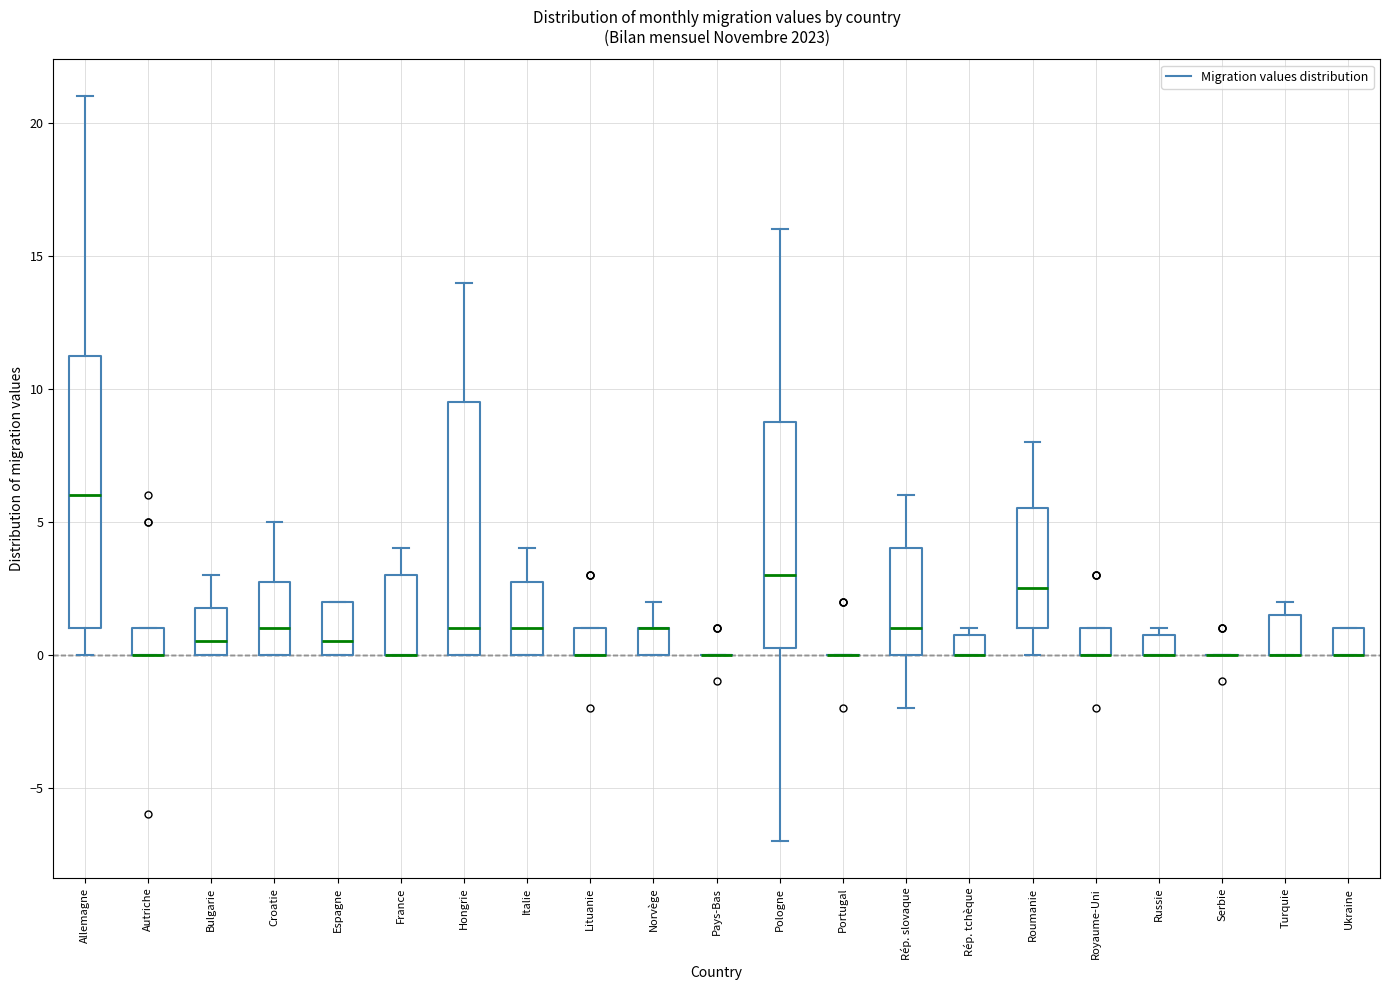

Reading left to right, read every box against the y-axis: the position of its median line, the range the box covers, and the ends of its whiskers. The values are not printed on the chart, so give them approximately, as read against the axis.

Allemagne: median 6.0, box 1.0 to 11.5, whiskers 0.0 to 21.0
Autriche: median 0.0 (drawn on the box's lower edge), box 0.0 to 1.0, whiskers 0.0 to 1.0
Bulgarie: median 0.5, box 0.0 to 2.0, whiskers 0.0 to 3.0
Croatie: median 1.0, box 0.0 to 3.0, whiskers 0.0 to 5.0
Espagne: median 0.5, box 0.0 to 2.0, whiskers 0.0 to 2.0
France: median 0.0 (drawn on the box's lower edge), box 0.0 to 3.0, whiskers 0.0 to 4.0
Hongrie: median 1.0, box 0.0 to 9.5, whiskers 0.0 to 14.0
Italie: median 1.0, box 0.0 to 3.0, whiskers 0.0 to 4.0
Lituanie: median 0.0 (drawn on the box's lower edge), box 0.0 to 1.0, whiskers 0.0 to 1.0
Norvège: median 1.0 (drawn on the box's upper edge), box 0.0 to 1.0, whiskers 0.0 to 2.0
Pays-Bas: box collapsed to a line at 0.0, whiskers 0.0 to 0.0
Pologne: median 3.0, box 0.5 to 9.0, whiskers -7.0 to 16.0
Portugal: box collapsed to a line at 0.0, whiskers 0.0 to 0.0
Rép. slovaque: median 1.0, box 0.0 to 4.0, whiskers -2.0 to 6.0
Rép. tchèque: median 0.0 (drawn on the box's lower edge), box 0.0 to 1.0, whiskers 0.0 to 1.0 (just above the box's upper edge)
Roumanie: median 2.5, box 1.0 to 5.5, whiskers 0.0 to 8.0
Royaume-Uni: median 0.0 (drawn on the box's lower edge), box 0.0 to 1.0, whiskers 0.0 to 1.0
Russie: median 0.0 (drawn on the box's lower edge), box 0.0 to 1.0, whiskers 0.0 to 1.0 (just above the box's upper edge)
Serbie: box collapsed to a line at 0.0, whiskers 0.0 to 0.0
Turquie: median 0.0 (drawn on the box's lower edge), box 0.0 to 1.5, whiskers 0.0 to 2.0
Ukraine: median 0.0 (drawn on the box's lower edge), box 0.0 to 1.0, whiskers 0.0 to 1.0